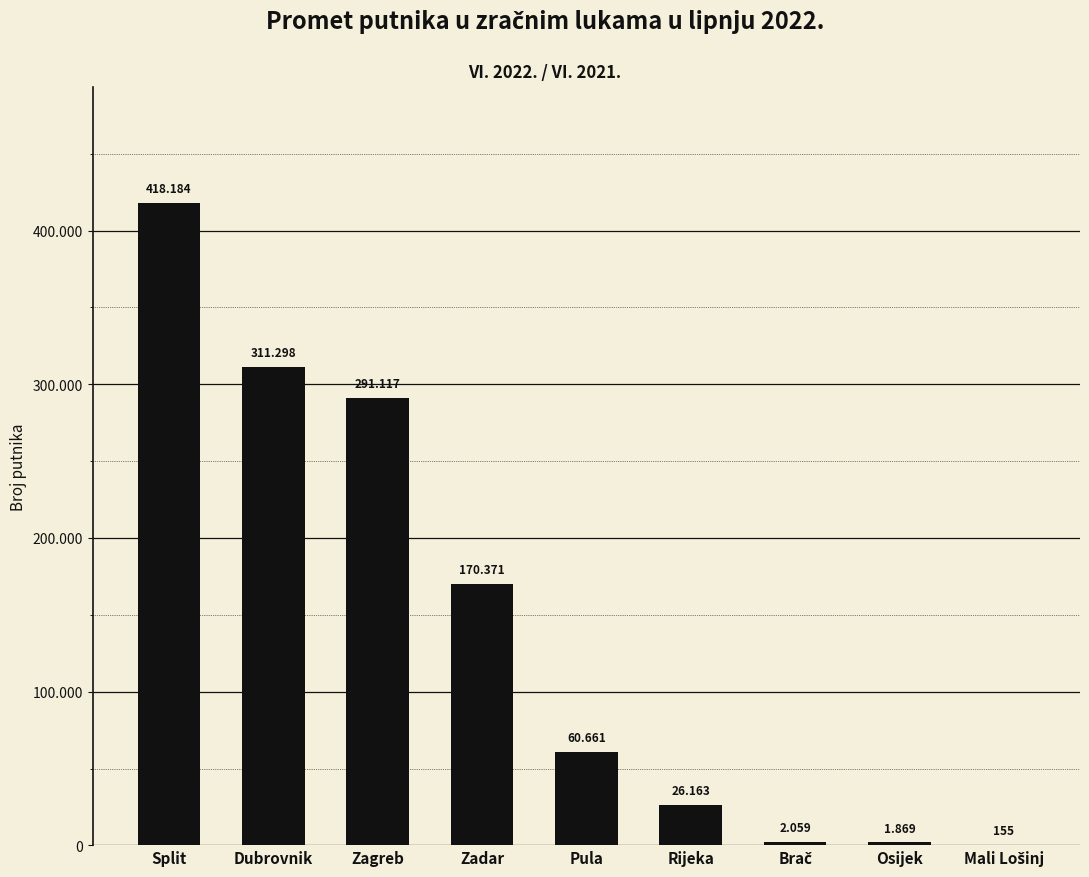

What is the label of the 4th bar from the right?

Rijeka